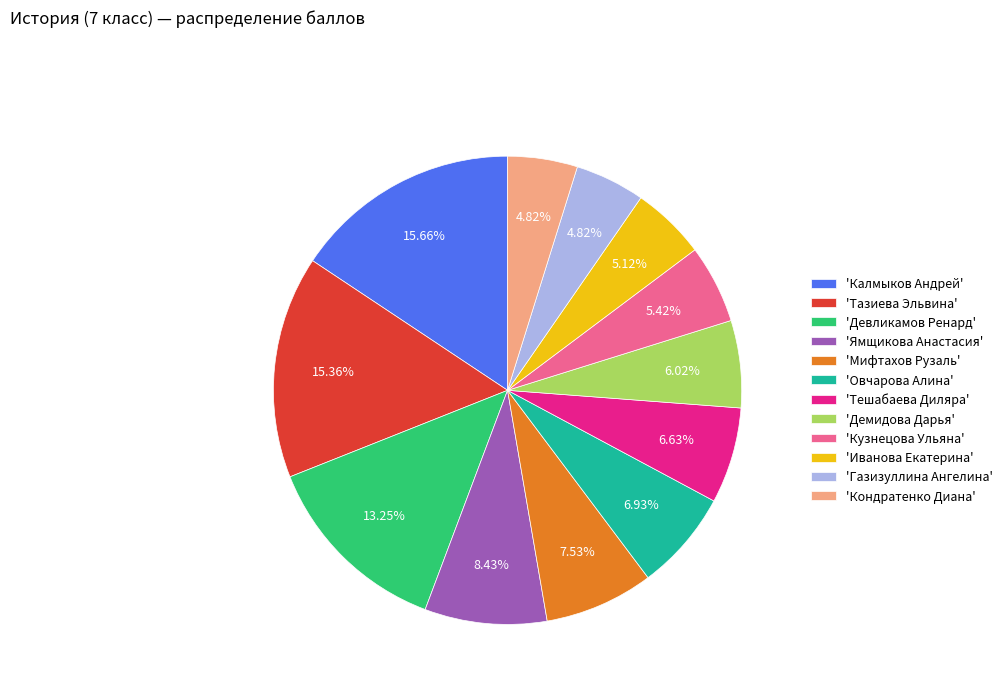

Approximately how many times larger is the value at 'Демидова Дарья' compared to 'Калмыков Андрей'?

0.4